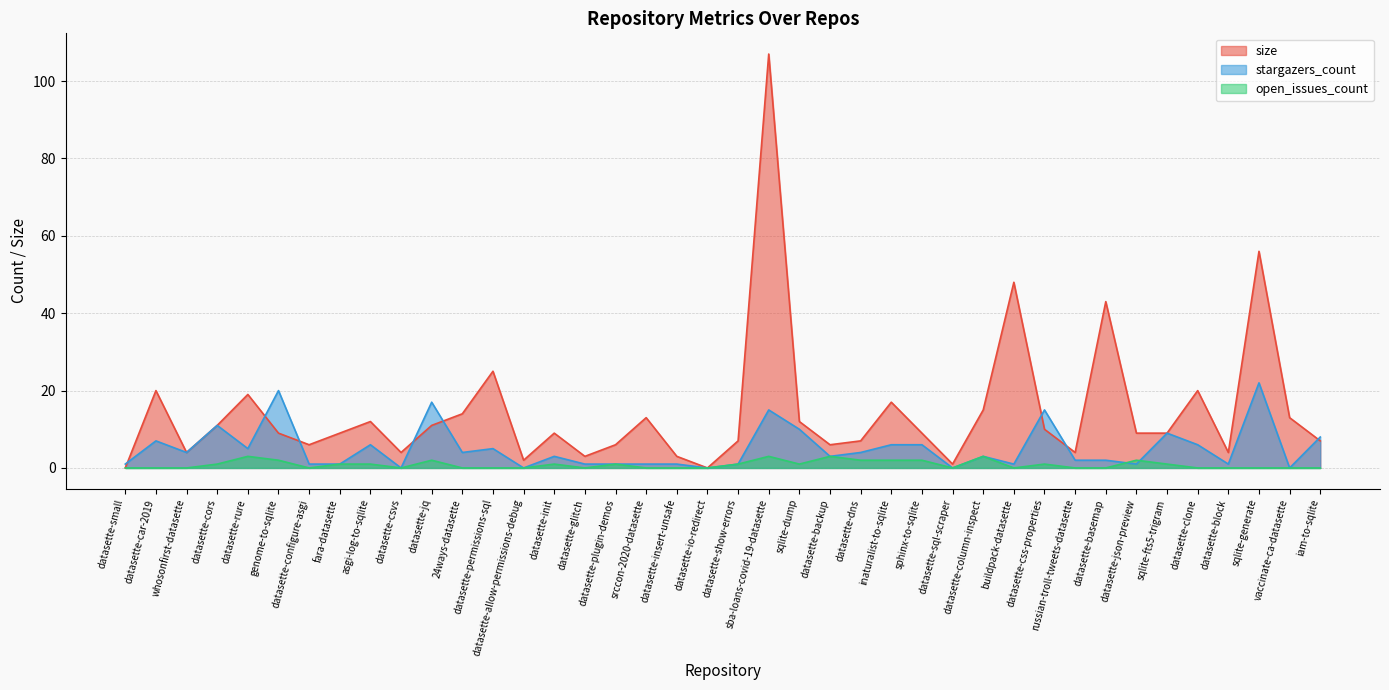

How many lines are shown in the chart?

3